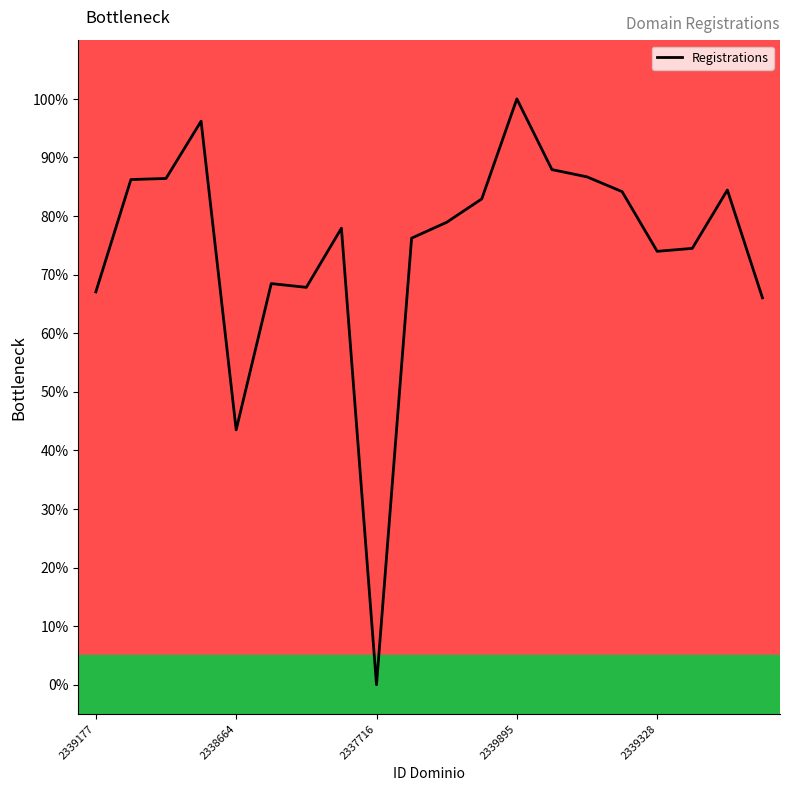

What is the difference between the maximum and minimum values?

100.0